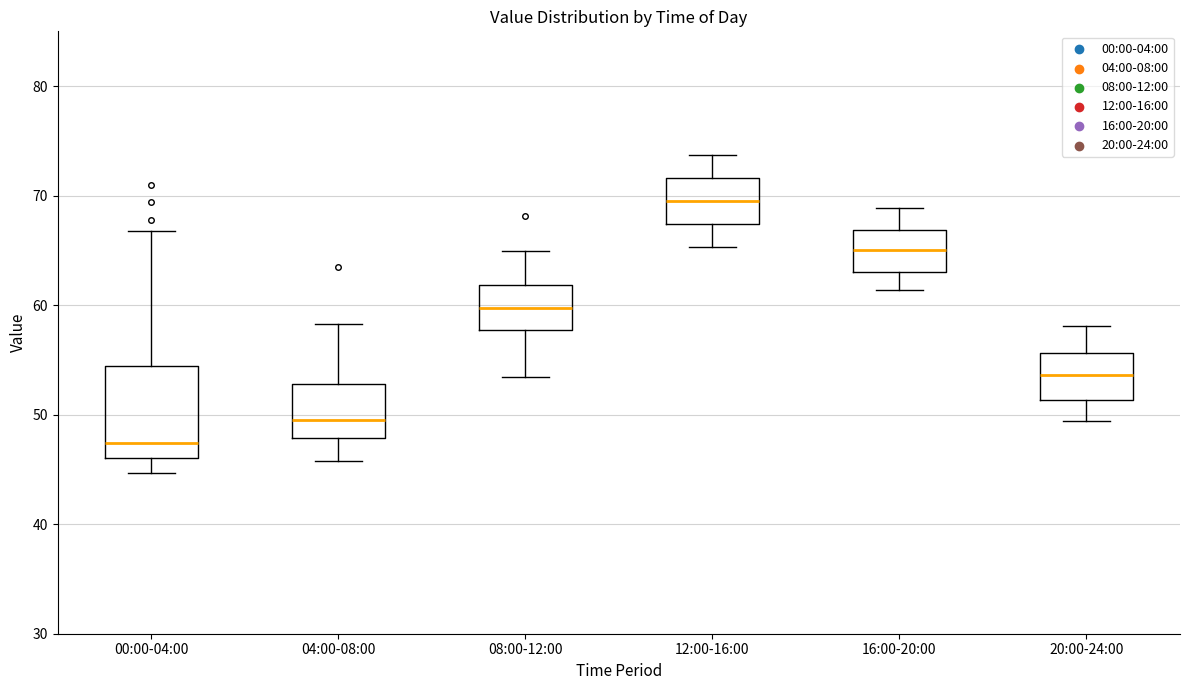

Reading left to right, transcribe this box plot: for each box, give where its median line is, the range the box spans, and where its two whiskers end, as read against the y-axis. The values are not printed on the chart, so give them approximately, as read against the axis.

00:00-04:00: median 47, box 46 to 54, whiskers 45 to 67
04:00-08:00: median 50, box 48 to 53, whiskers 46 to 58
08:00-12:00: median 60, box 58 to 62, whiskers 53 to 65
12:00-16:00: median 70, box 67 to 72, whiskers 65 to 74
16:00-20:00: median 65, box 63 to 67, whiskers 61 to 69
20:00-24:00: median 54, box 51 to 56, whiskers 49 to 58